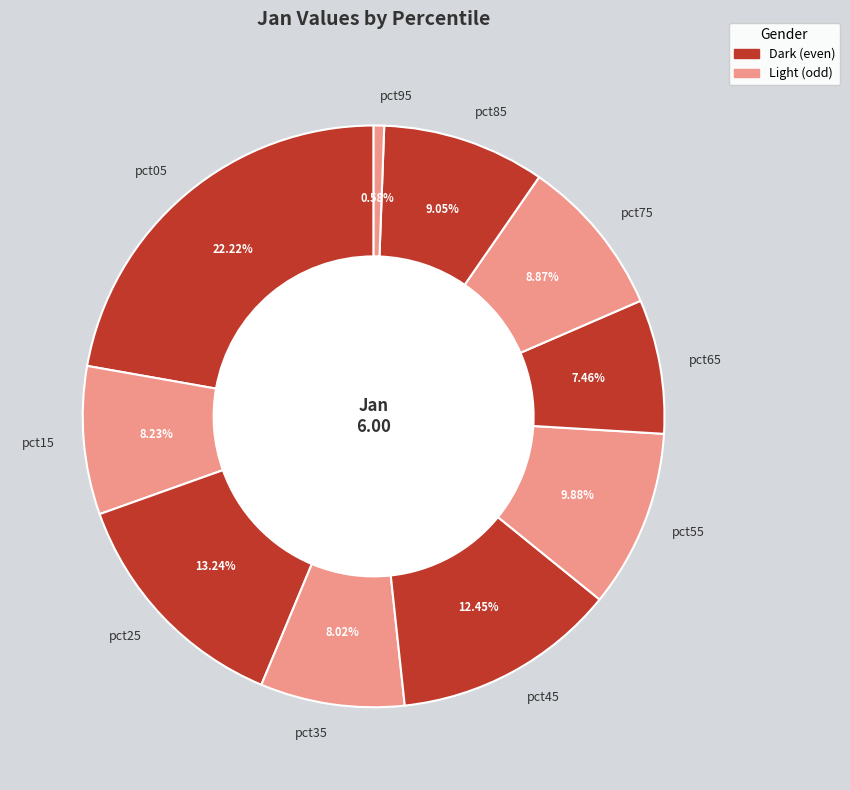

What percentage is the pct45 slice, to the nearest percent?

12%